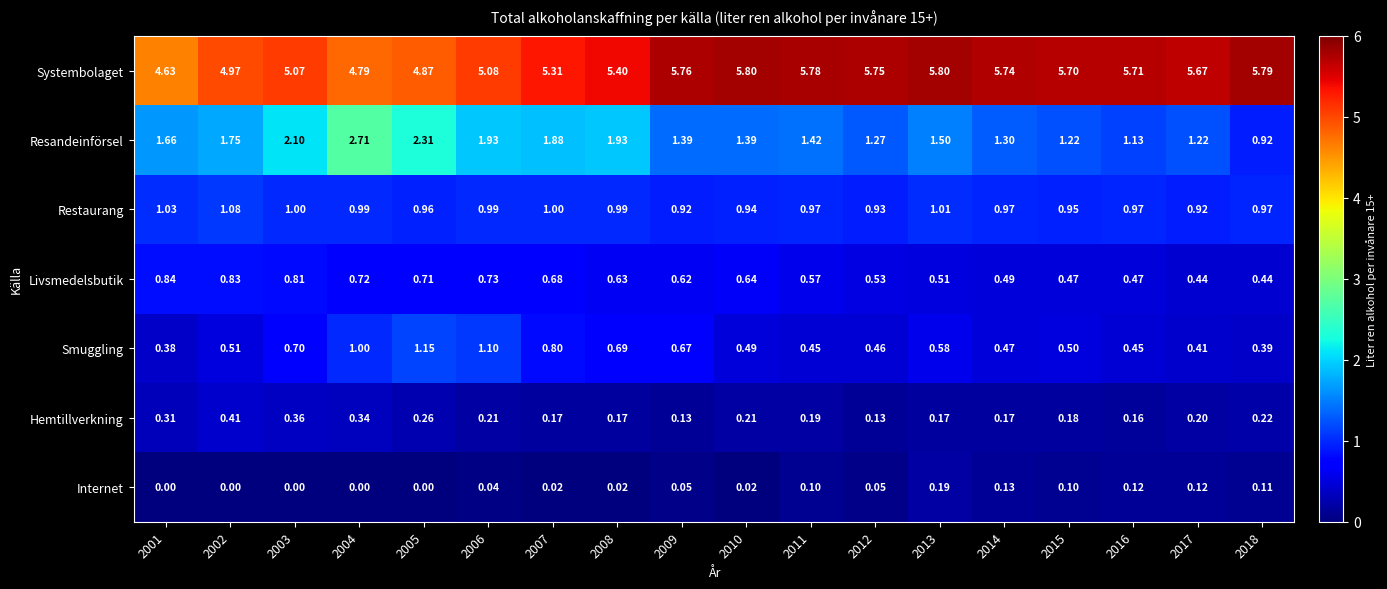

Rank the series at 2017 from highest to lowest value.

Systembolaget, Resandeinförsel, Restaurang, Livsmedelsbutik, Smuggling, Hemtillverkning, Internet